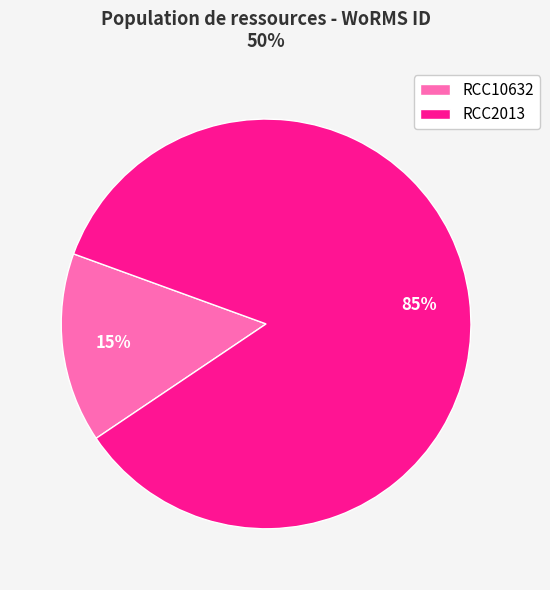

To the nearest percent, what is the difference between the RCC10632 and RCC2013 slice percentages?

70%